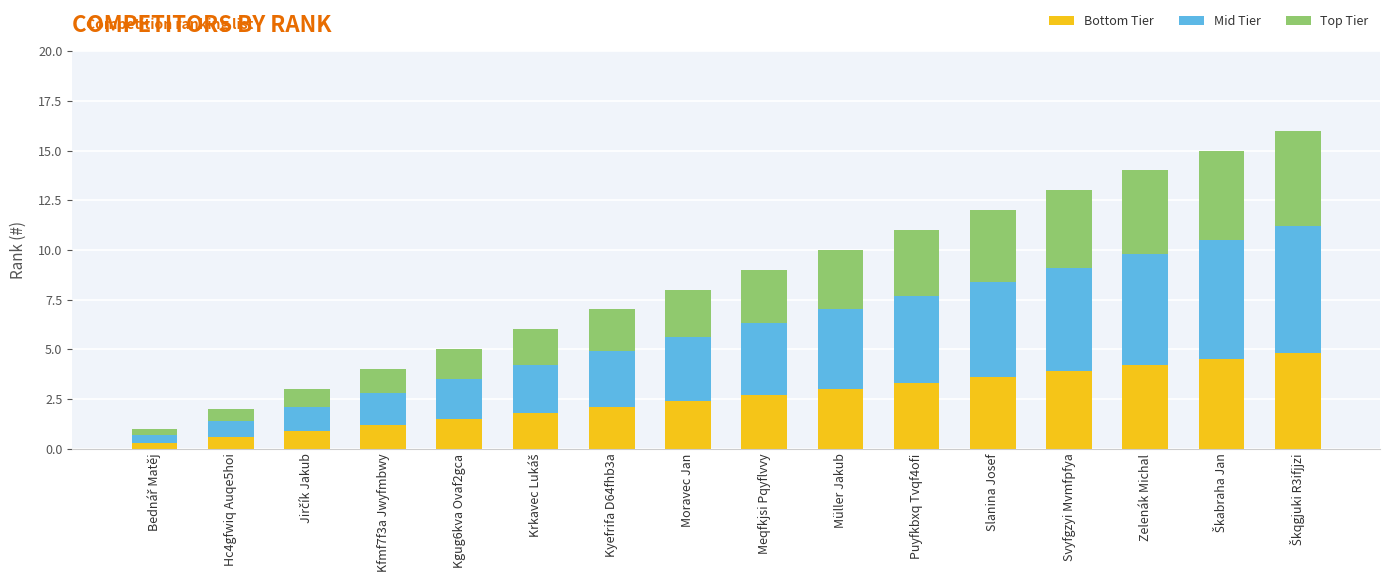

What is the total value across all series at Müller Jakub?

10.0